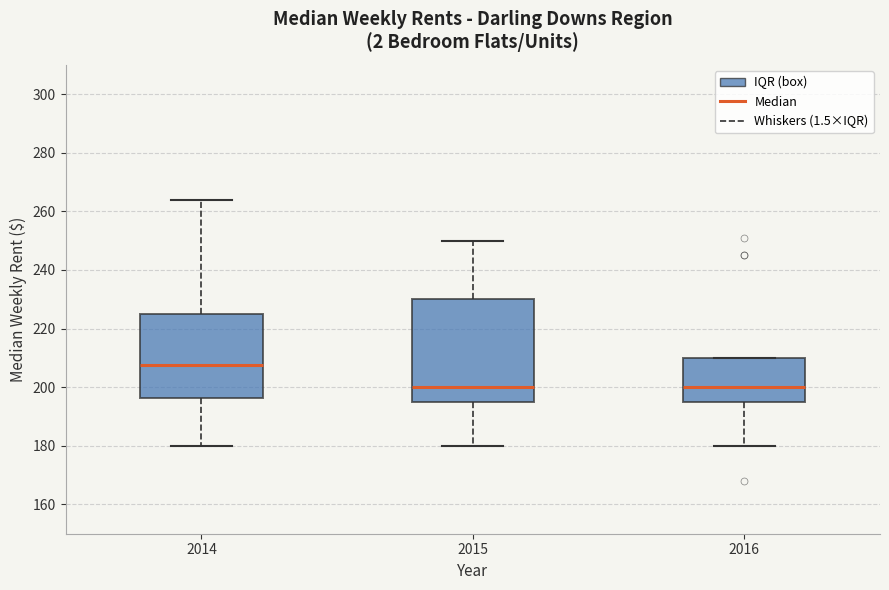

Reading left to right, read every box against the y-axis: the position of its median line, the range the box covers, and the ends of its whiskers. The values are not printed on the chart, so give them approximately, as read against the axis.

2014: median 208, box 196 to 226, whiskers 180 to 264
2015: median 200, box 196 to 230, whiskers 180 to 250
2016: median 200, box 196 to 210, whiskers 180 to 210